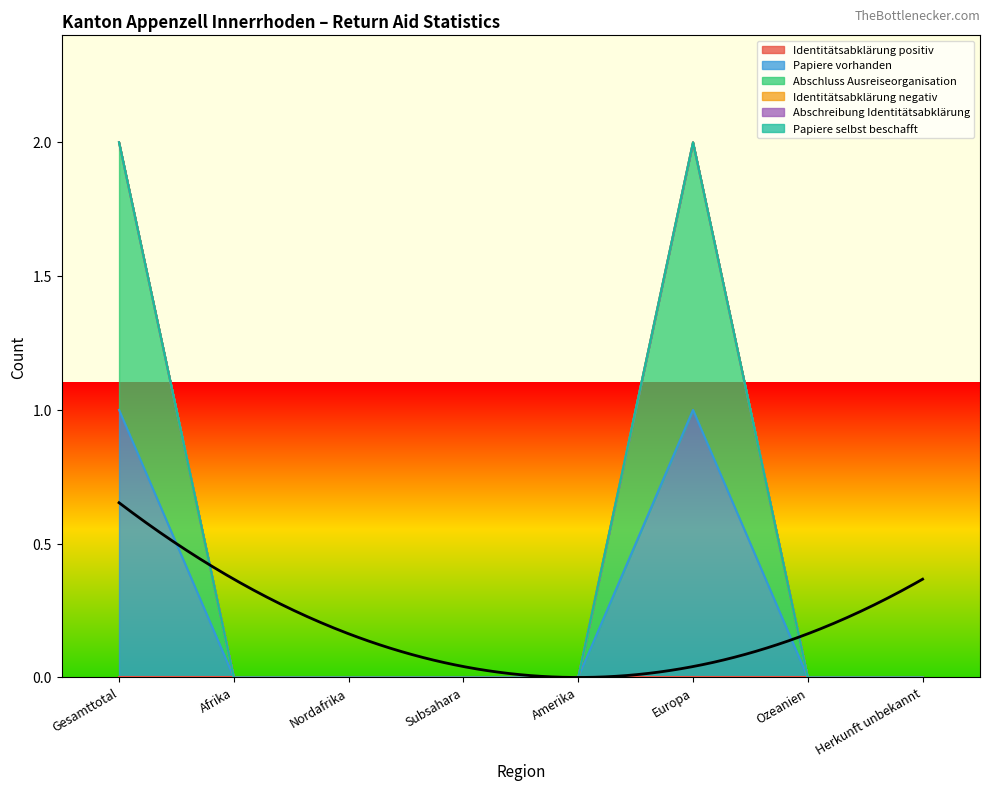

What is the label of the 7th point from the left?

Ozeanien